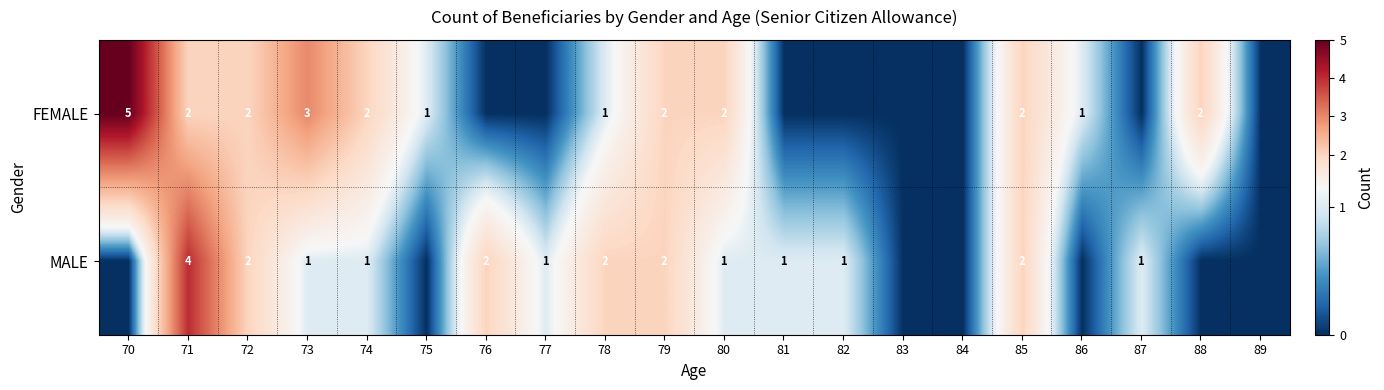

Which series changed the most between 71 and 73?

MALE